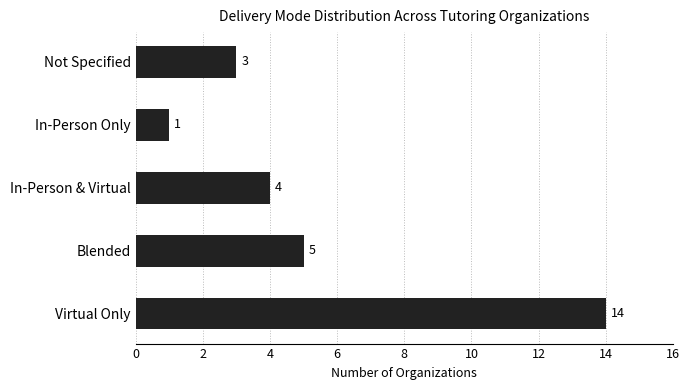

Reading bottom to top, transcribe all the data shown in this chart.

Virtual Only=14	Blended=5	In-Person & Virtual=4	In-Person Only=1	Not Specified=3